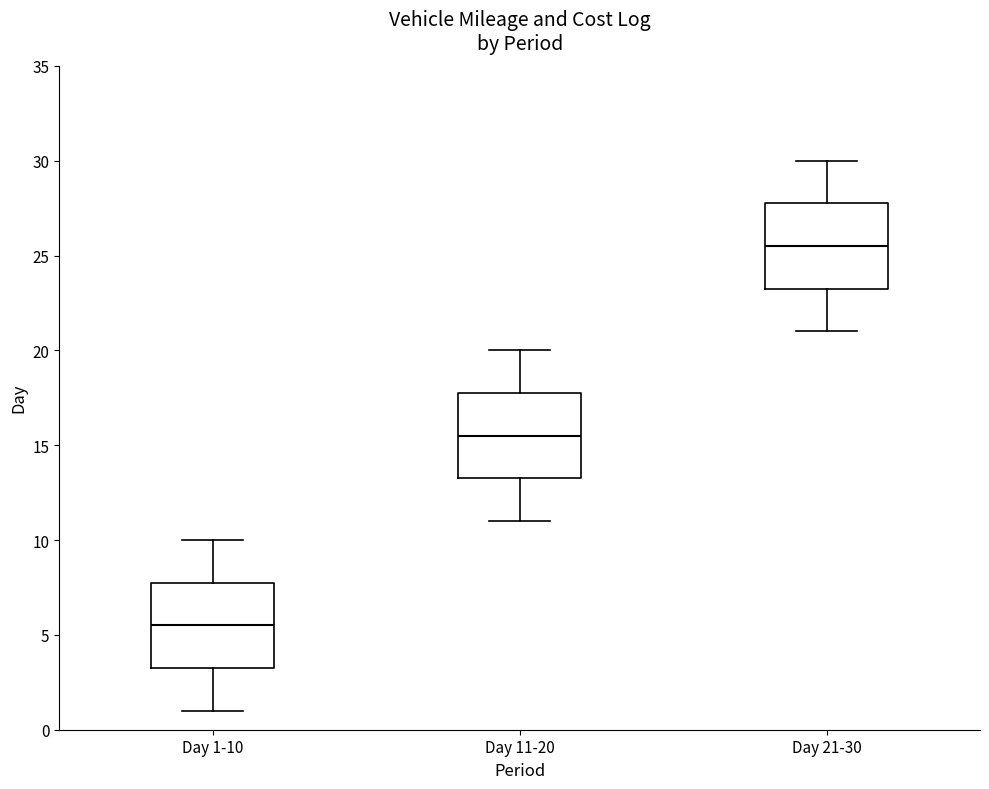

Which box's median line is the lowest?

Day 1-10